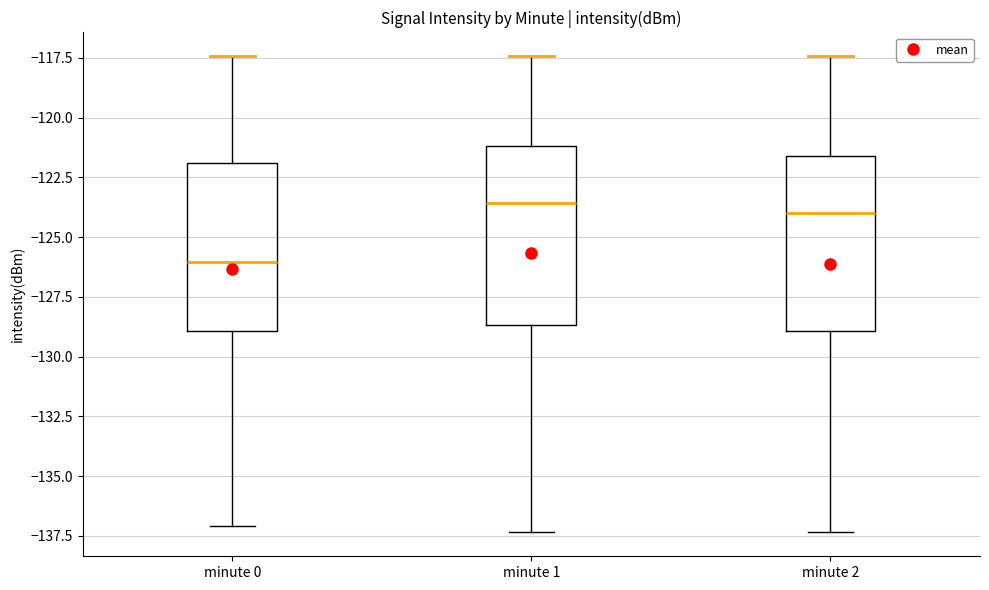

Reading left to right, read every box against the y-axis: the position of its median line, the range the box covers, and the ends of its whiskers. The values are not printed on the chart, so give them approximately, as read against the axis.

minute 0: median -126.0, box -129.0 to -122.0, whiskers -137.0 to -117.5
minute 1: median -123.5, box -128.5 to -121.0, whiskers -137.5 to -117.5
minute 2: median -124.0, box -129.0 to -121.5, whiskers -137.5 to -117.5